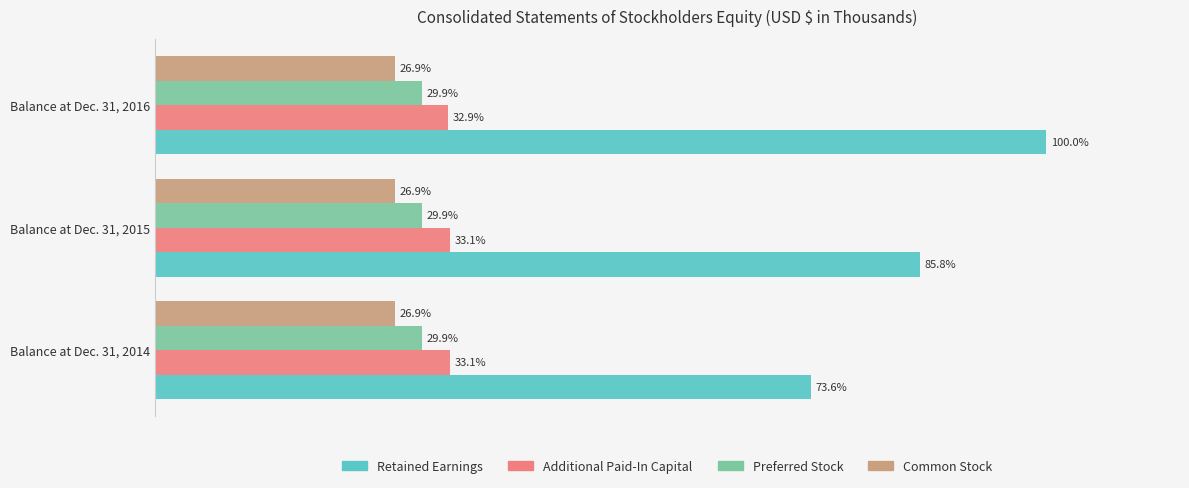

Which series has the largest range (max minus min)?

Retained Earnings